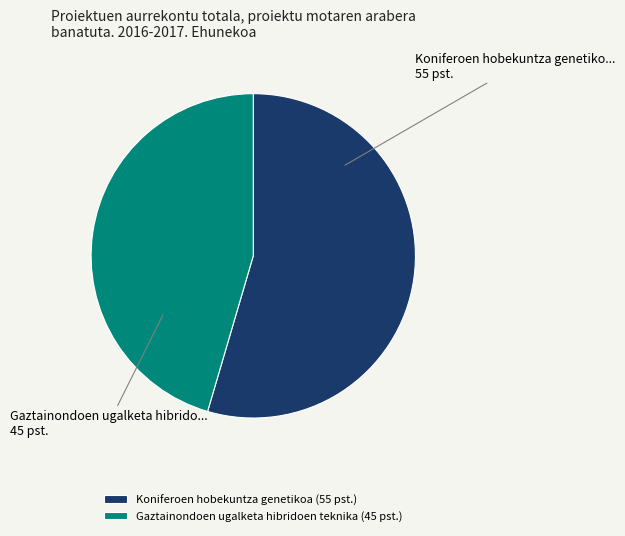

The Koniferoen hobekuntza genetikoa slice represents 55% of the pie. True or false?

True